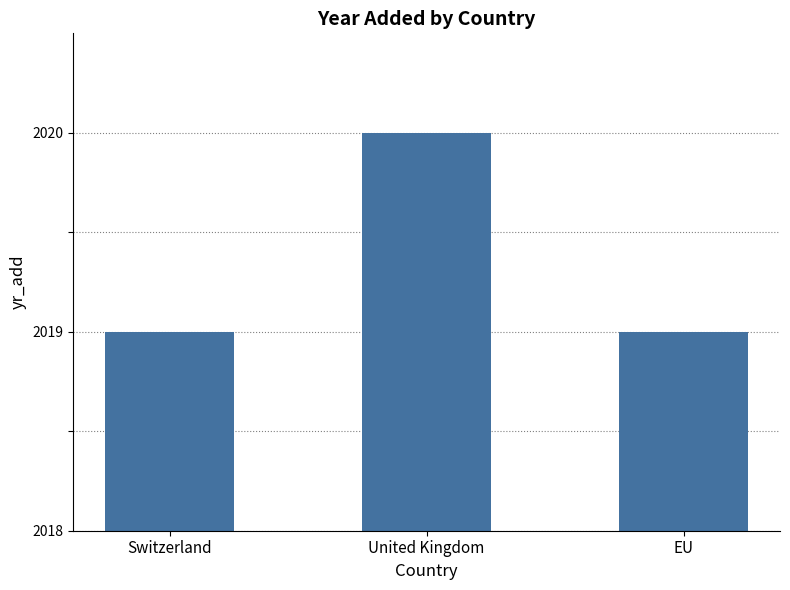

Does the chart contain any negative values?

No